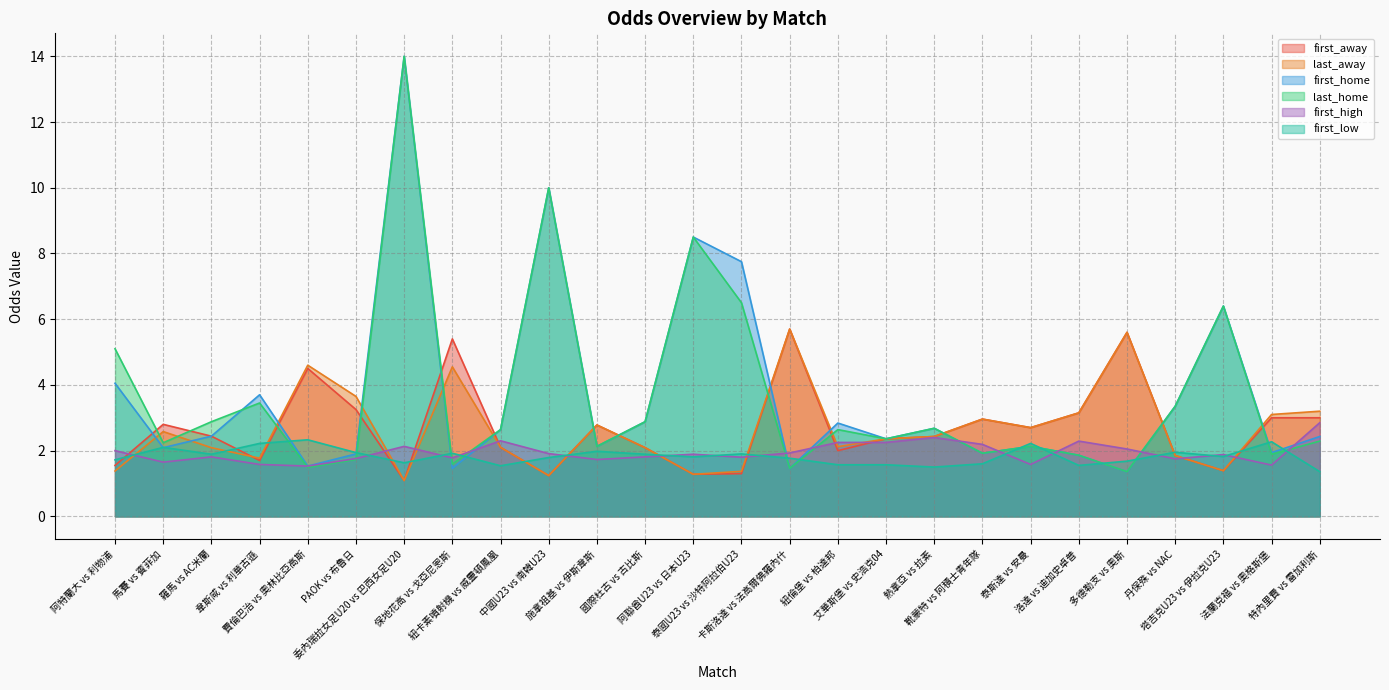

After their last crossing, which series has the higher values: first_home or last_away?

last_away